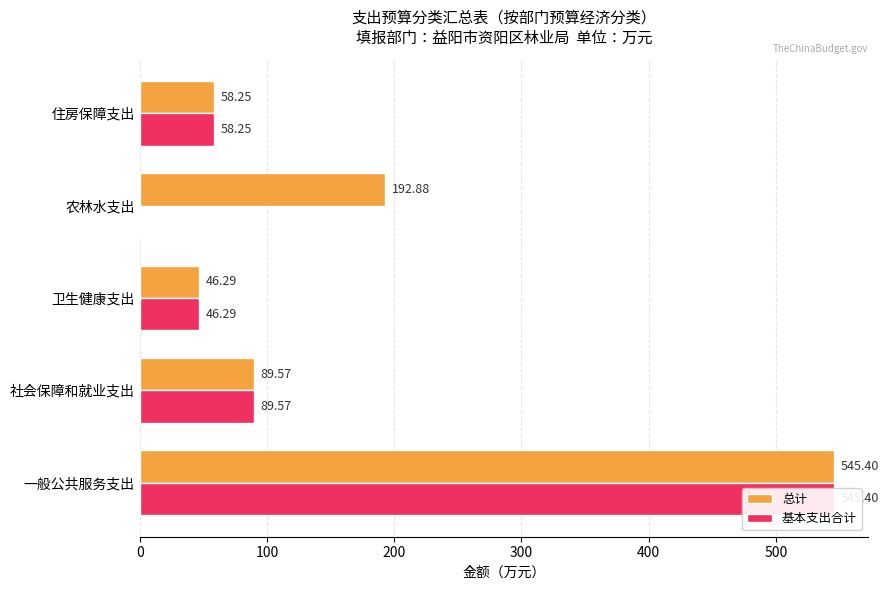

What is the difference between the maximum and second lowest values in the 基本支出合计 series?

499.1